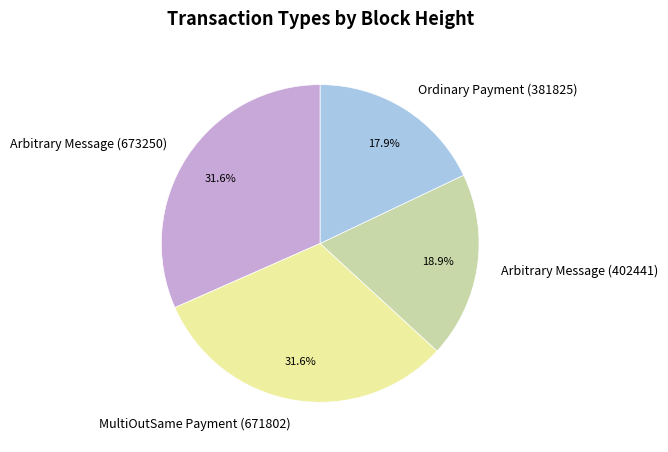

Which category has the smallest portion of the pie?

Ordinary Payment (381825)